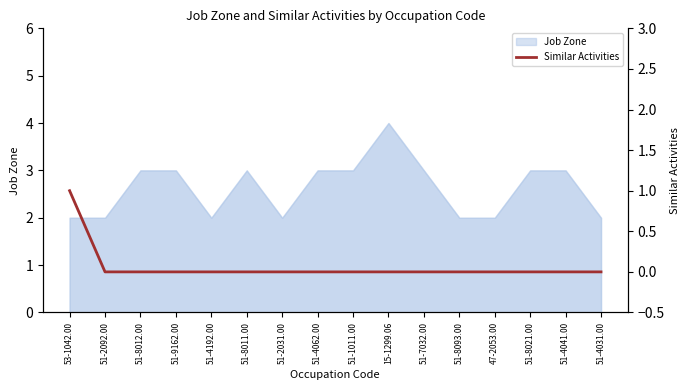

Which has a higher value, 15-1299.06 or 51-4031.00?

15-1299.06